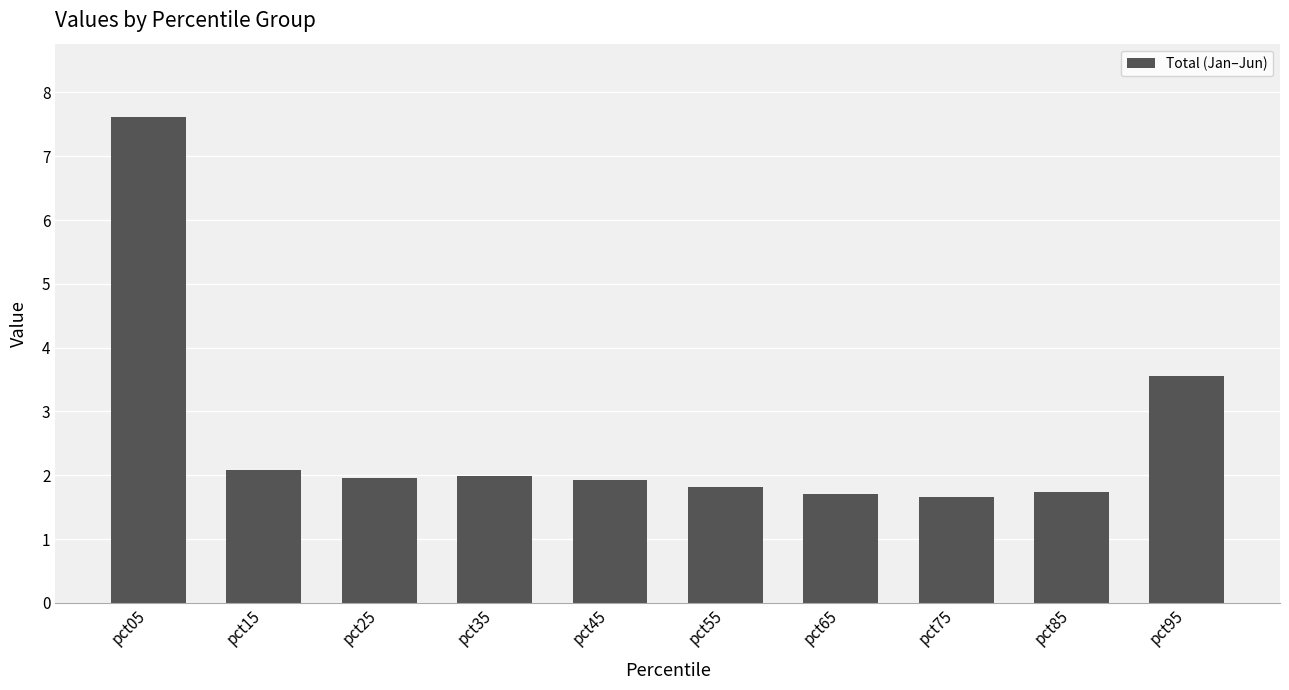

What is the approximate value at pct75?

1.7